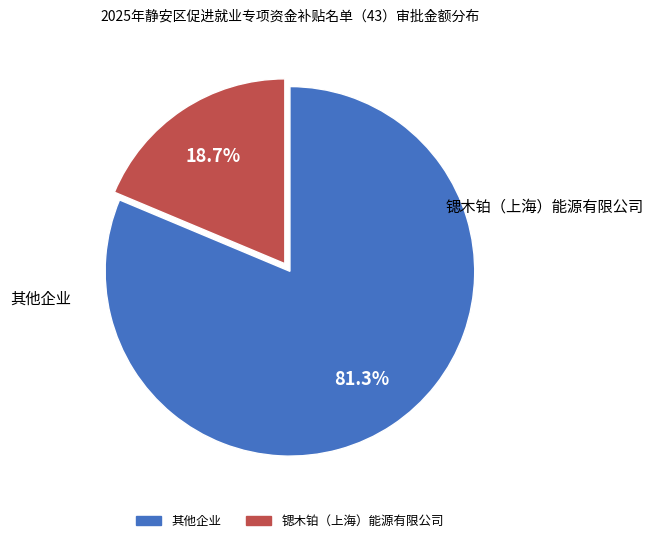

Is there a majority slice in this chart?

Yes